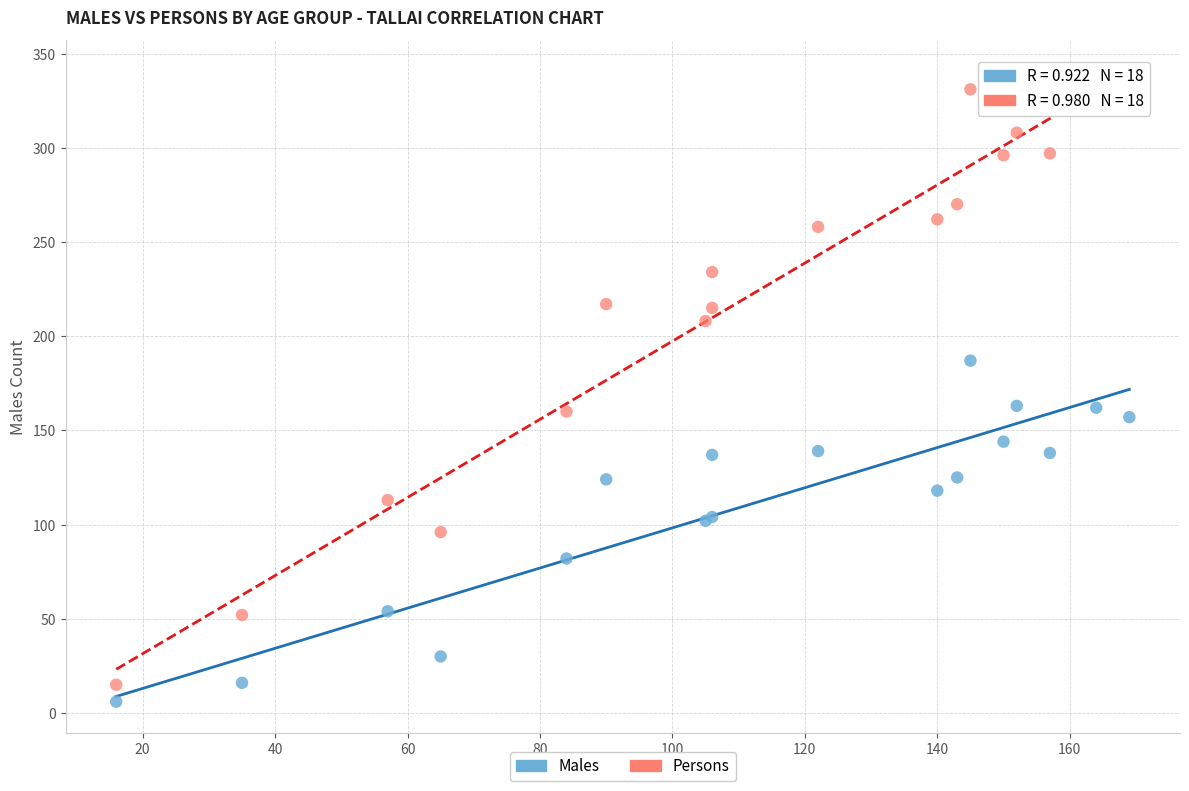

What is the X range (max minus min) for the scatter plot?

153